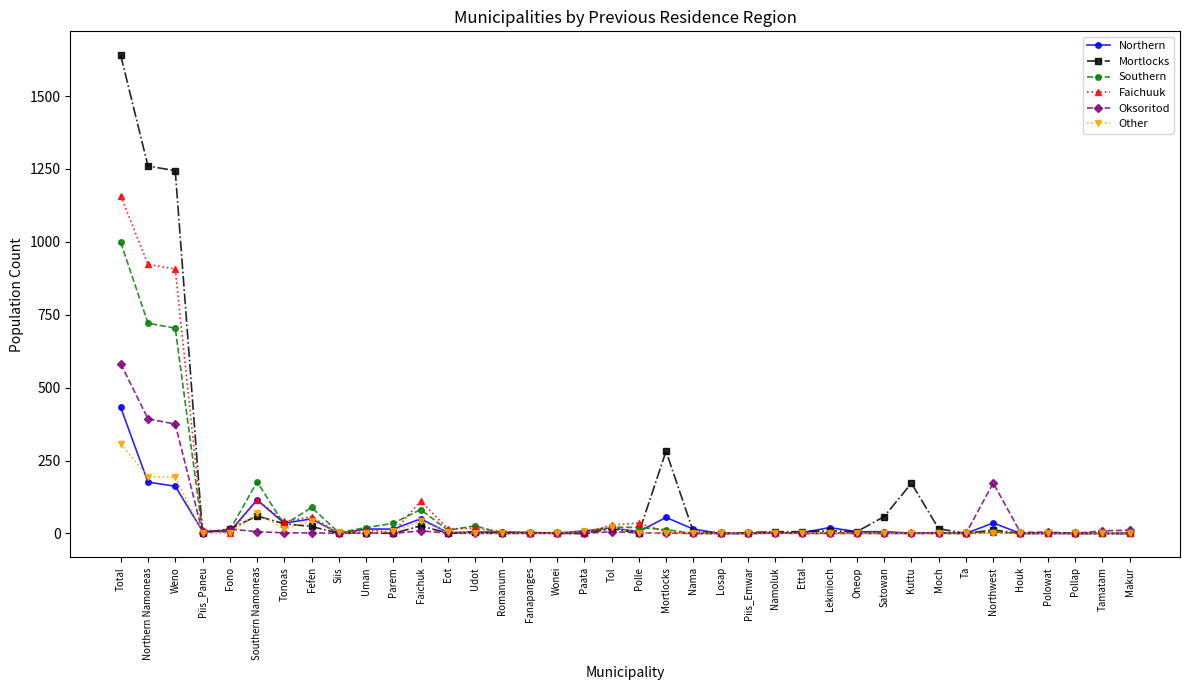

What is the maximum value shown in the chart?

1640